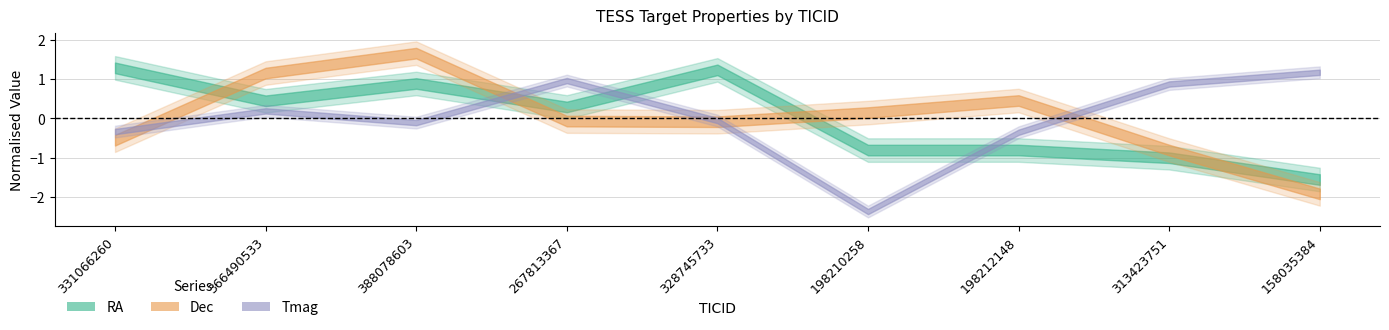

Where is the first local minimum for RA?

366490533